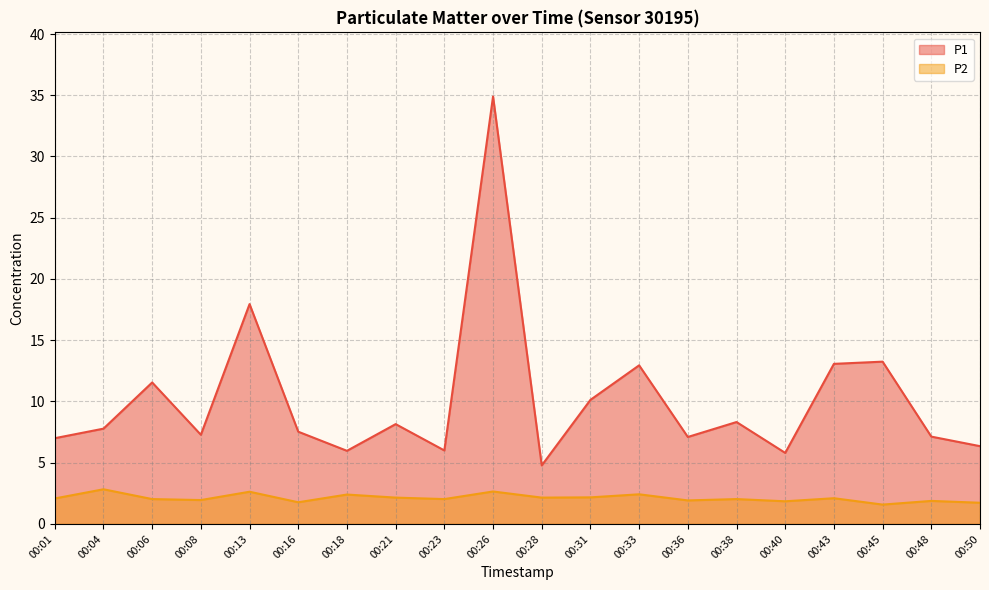

What is the smallest value displayed?

1.6